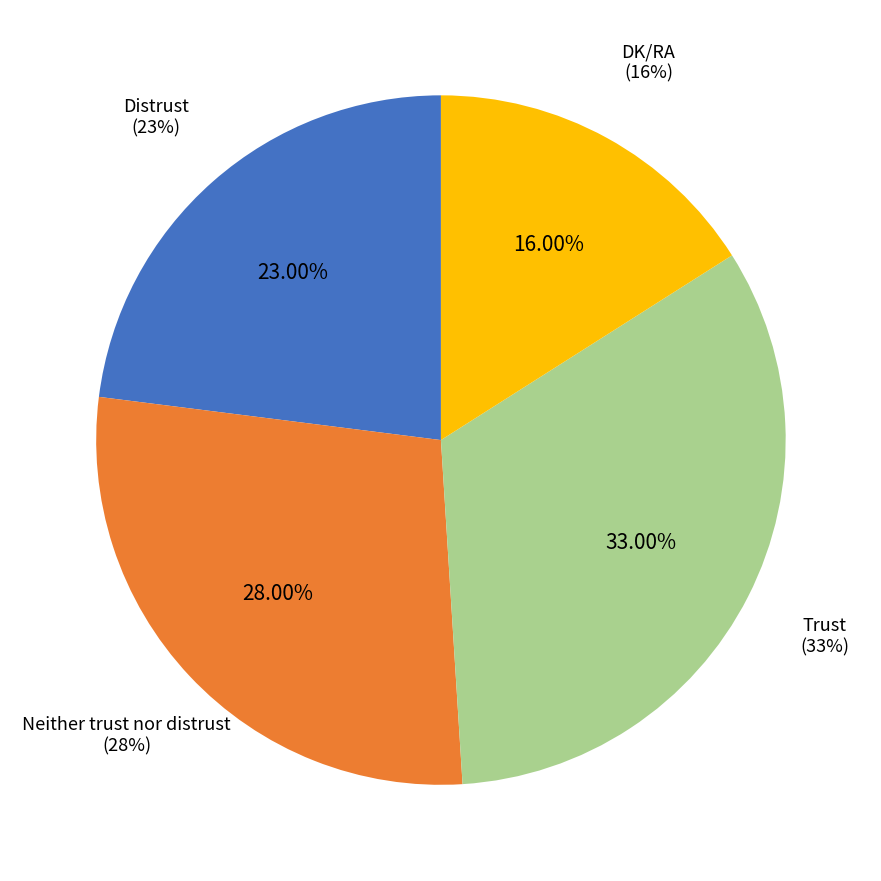

To the nearest percent, what is the combined percentage of Trust and Neither trust nor distrust?

61%